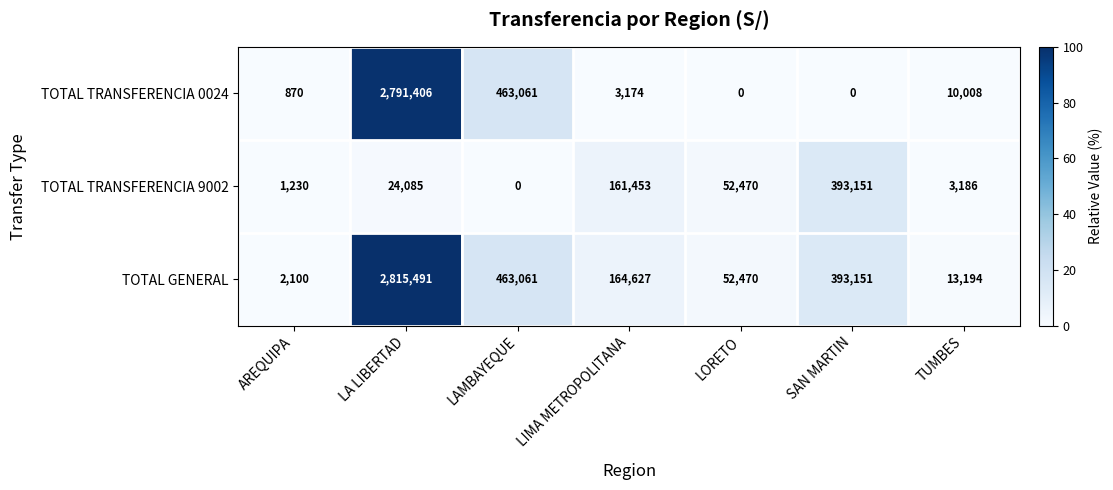

Reading right to left, extract all data points from this chart.

TOTAL TRANSFERENCIA 0024: TUMBES=10008	SAN MARTIN=0	LORETO=0	LIMA METROPOLITANA=3174	LAMBAYEQUE=463061	LA LIBERTAD=2791406	AREQUIPA=870
TOTAL TRANSFERENCIA 9002: TUMBES=3186	SAN MARTIN=393151	LORETO=52470	LIMA METROPOLITANA=161453	LAMBAYEQUE=0	LA LIBERTAD=24085	AREQUIPA=1230
TOTAL GENERAL: TUMBES=13194	SAN MARTIN=393151	LORETO=52470	LIMA METROPOLITANA=164627	LAMBAYEQUE=463061	LA LIBERTAD=2815491	AREQUIPA=2100